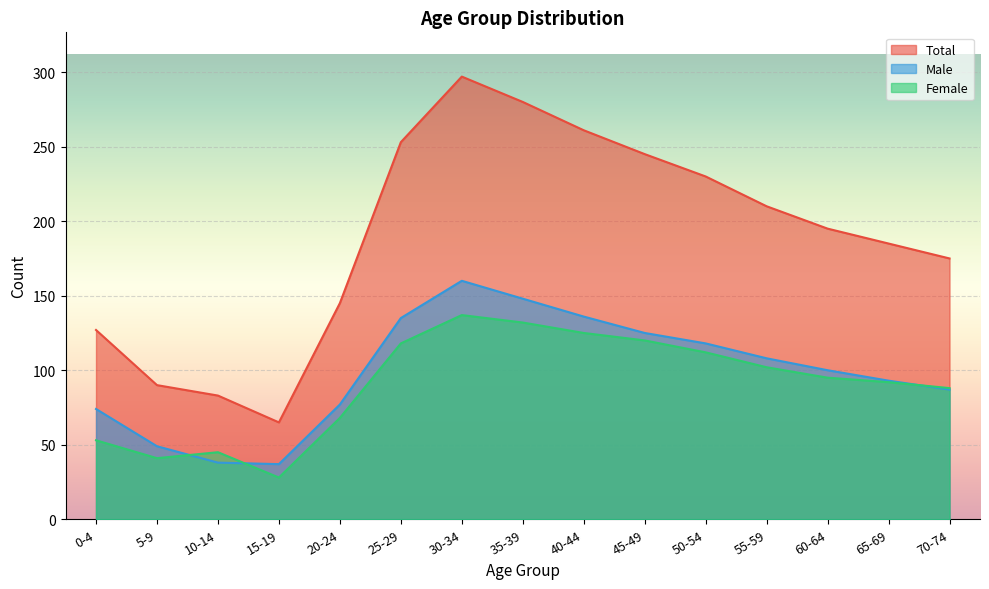

What is the smallest value displayed?

28